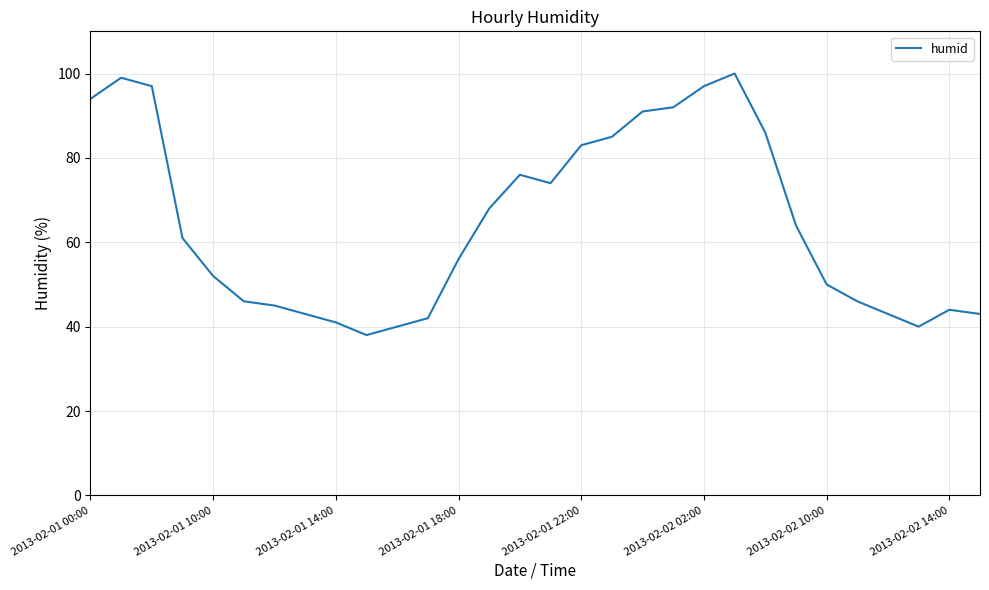

What is the difference between the maximum and minimum values?

62